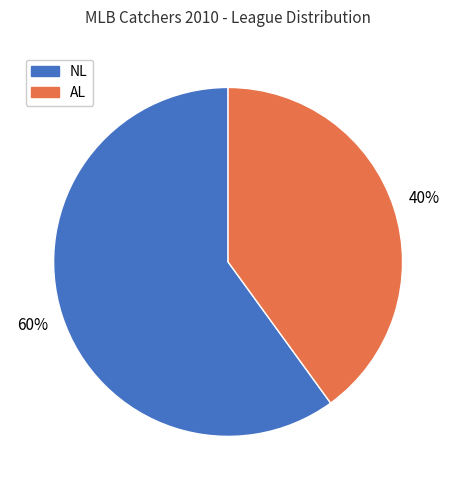

Is there a majority slice in this chart?

Yes